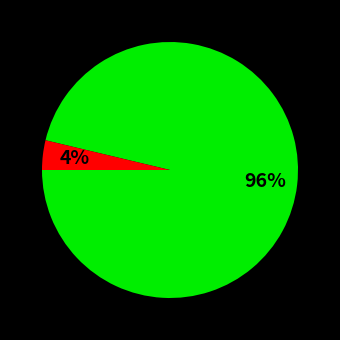

To the nearest percent, what is the average slice percentage?

50%